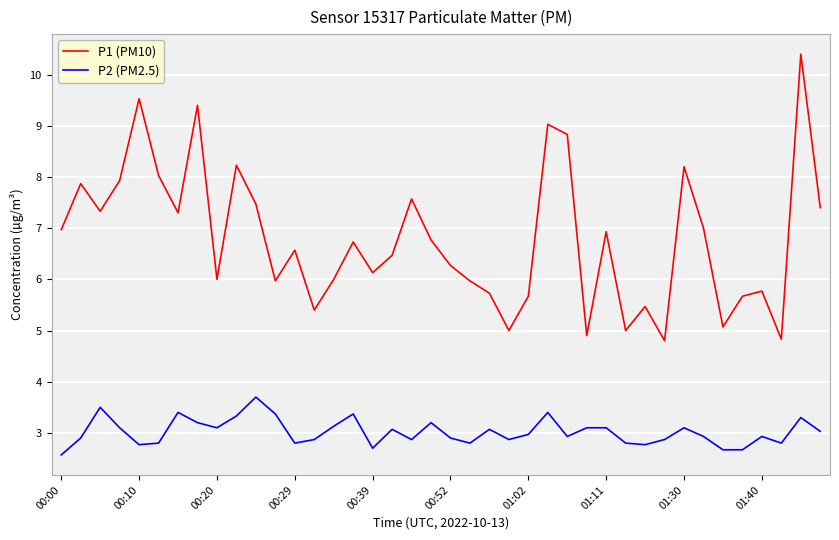

True or false: P2 (PM2.5) and P1 (PM10) cross at least once.

False